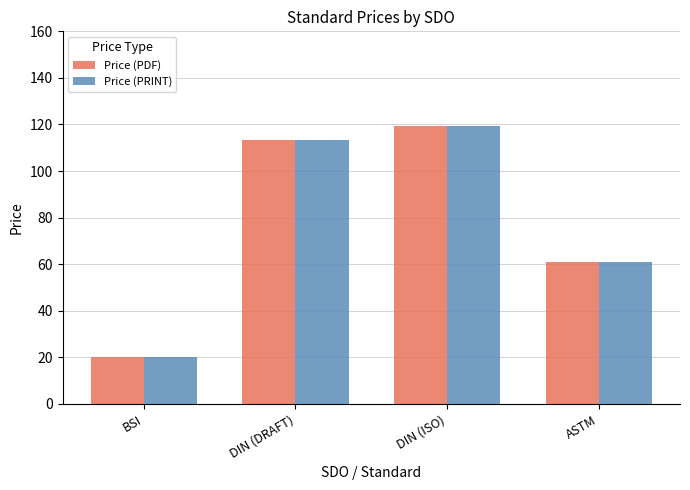

How many values in the Price (PDF) series exceed 113?

2